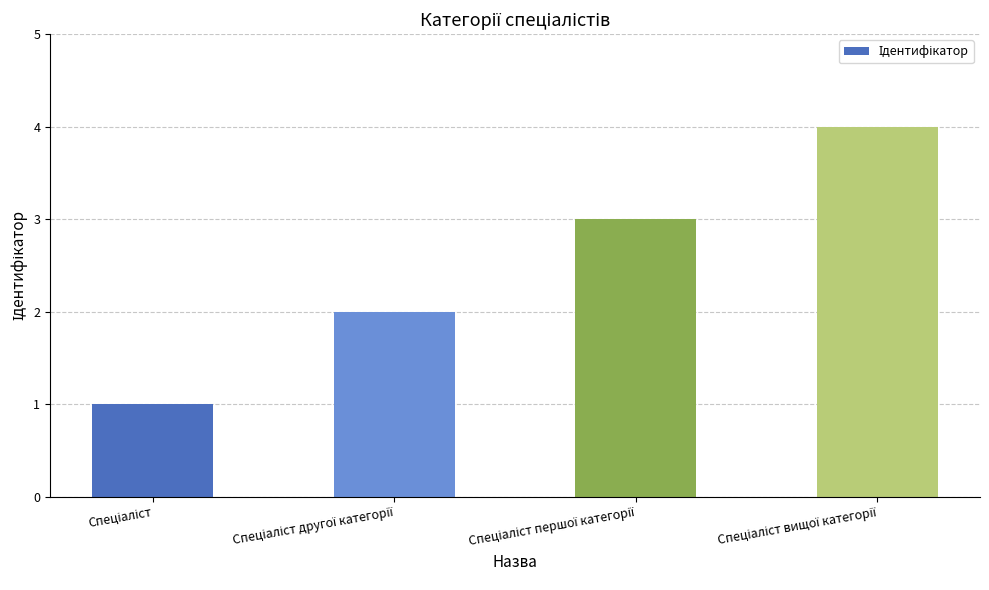

What is the greatest value displayed?

4